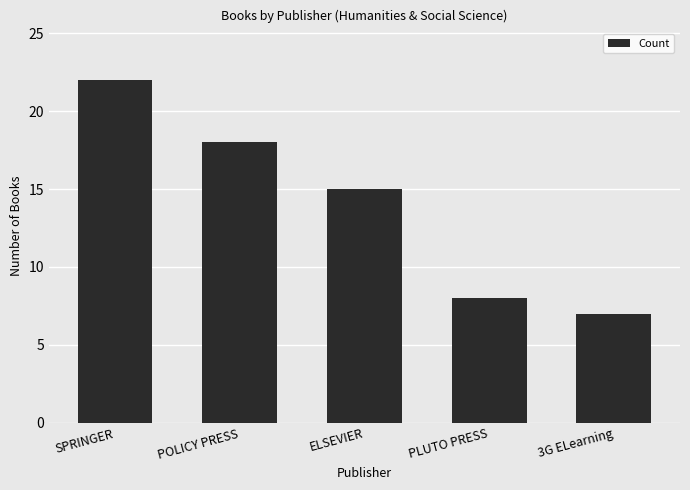

What is the label of the 3rd bar from the right?

ELSEVIER